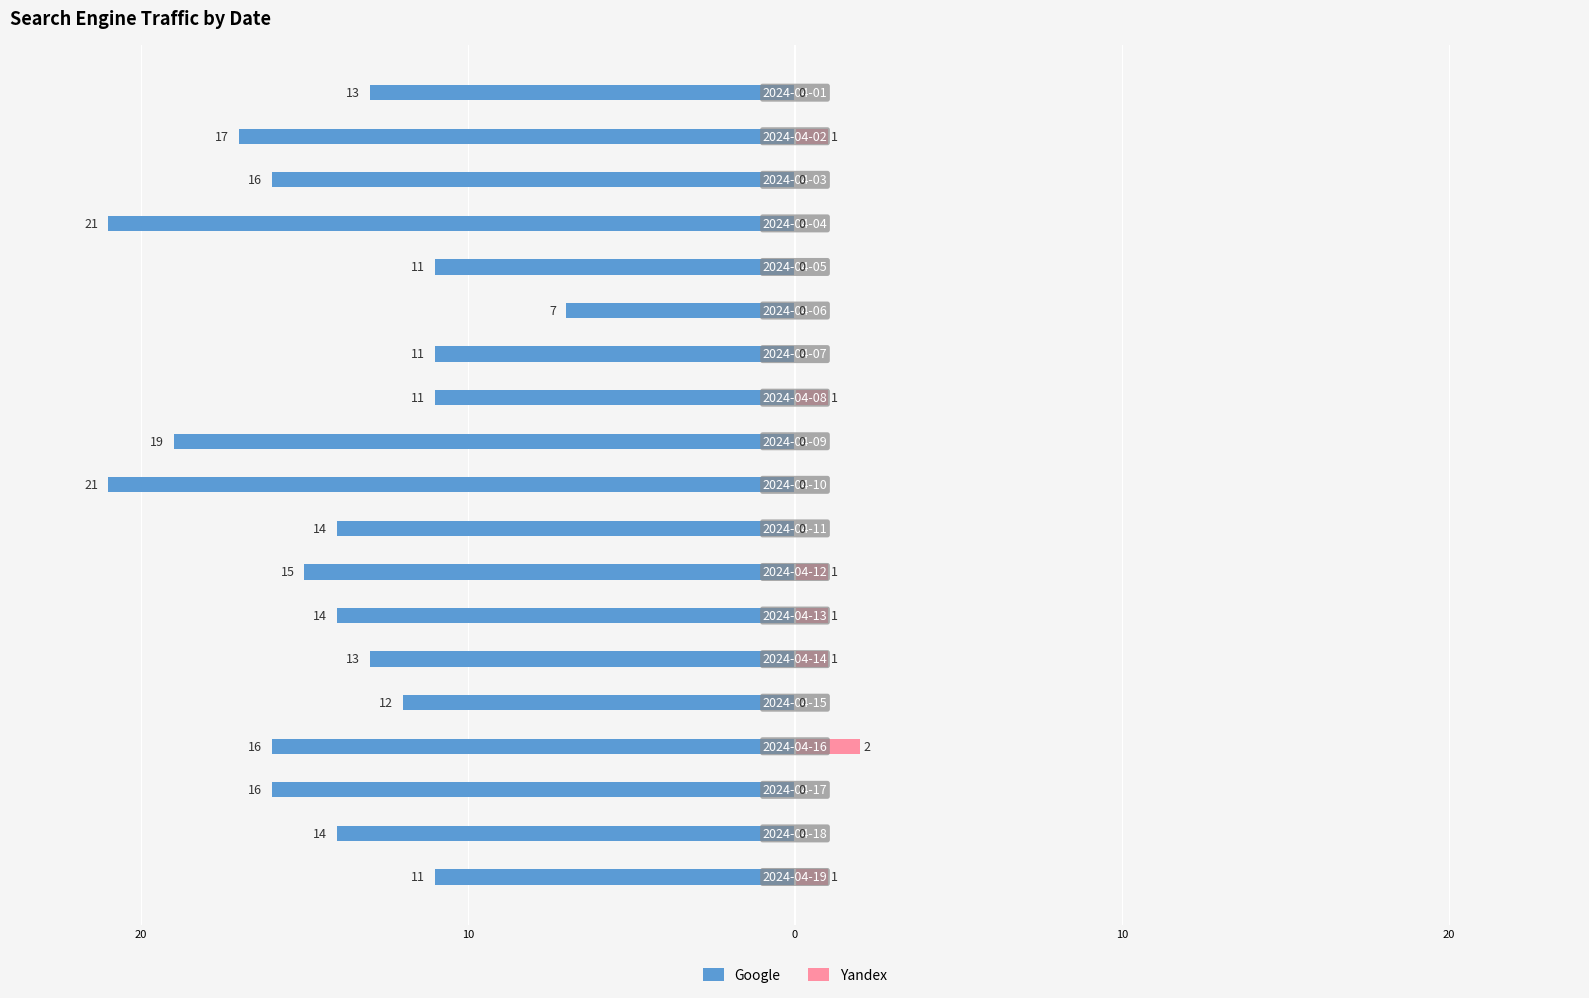

Which series has the largest range (max minus min)?

Google